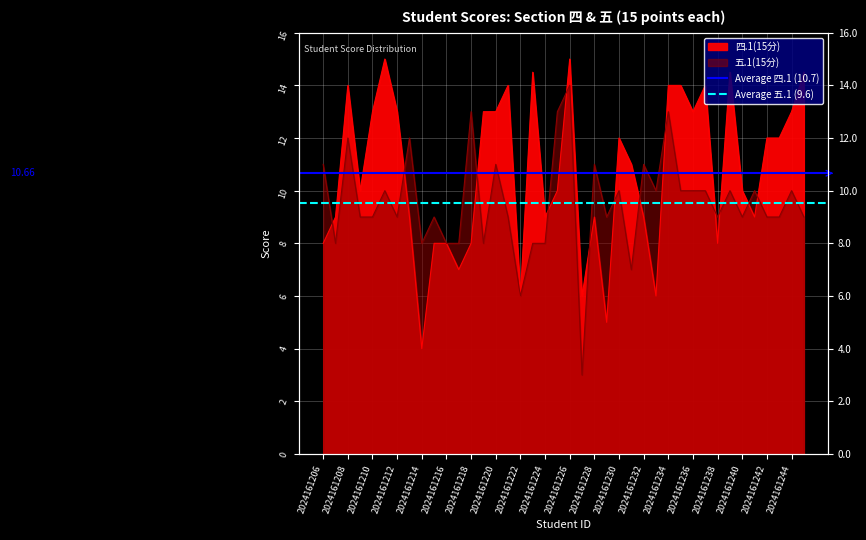

Is it true that Average 四.1 (10.7) equals 17.6 at 2024161208?

False